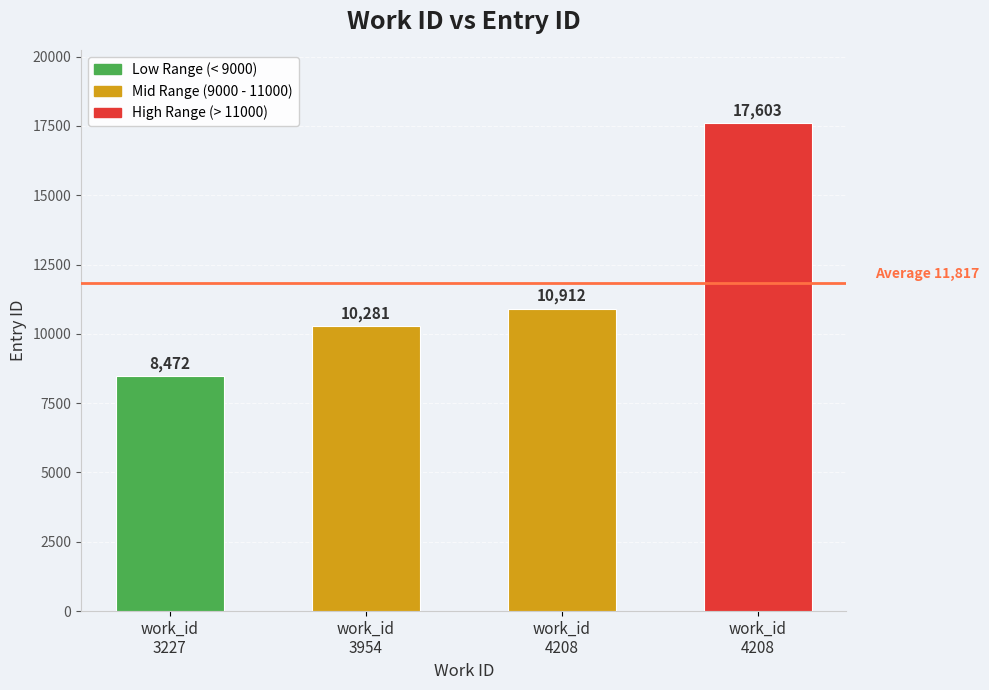

How many values are below 10912?

2